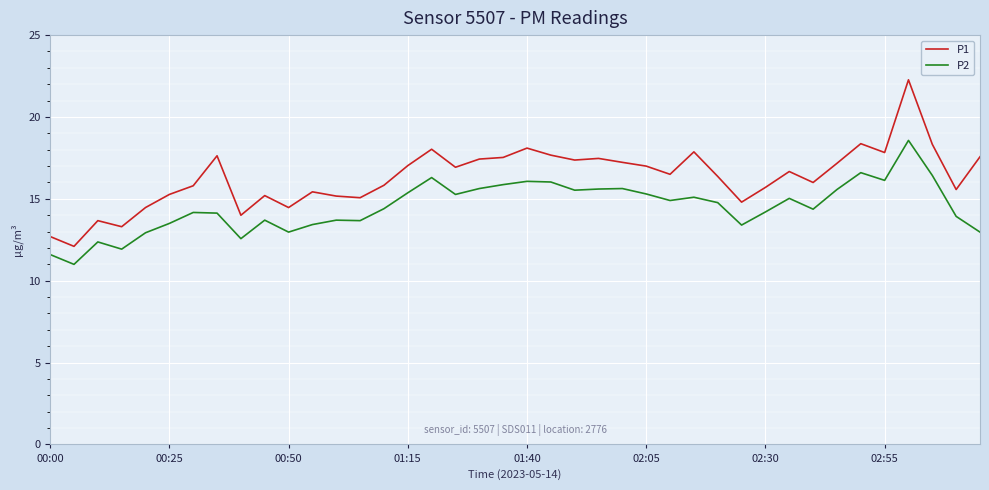

Which series has the widest spread of values?

P1